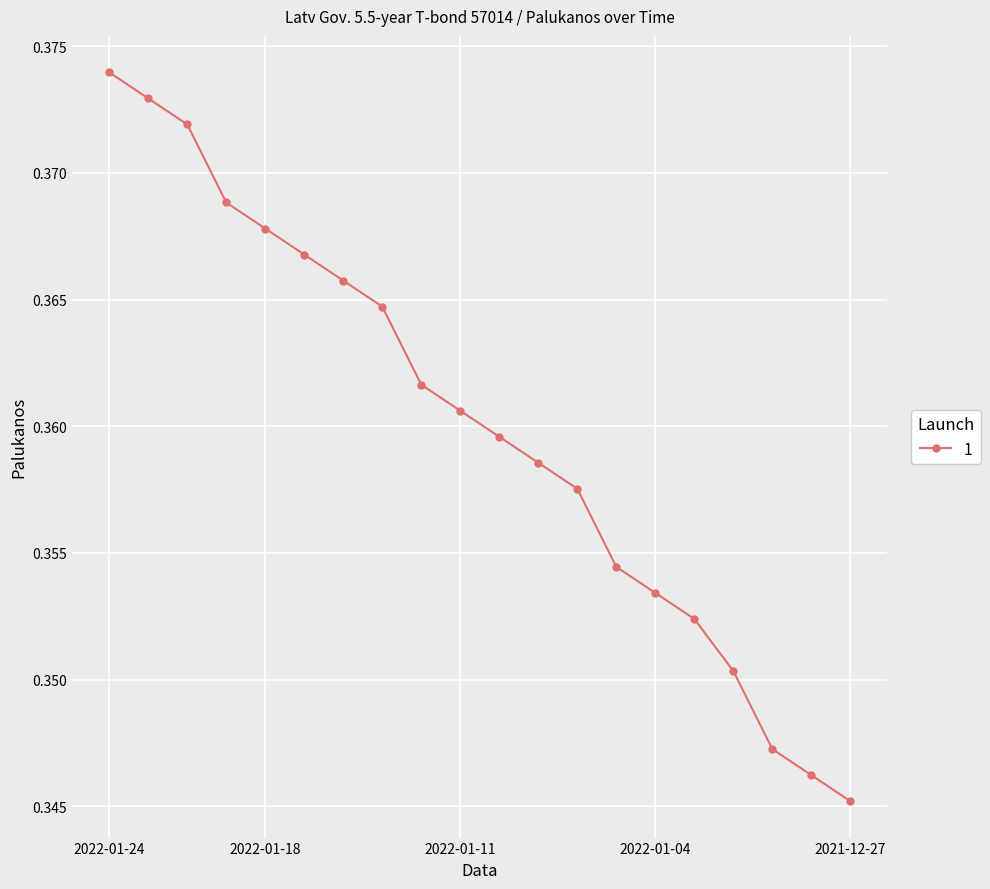

Count the values in the range 0 to 1.

20